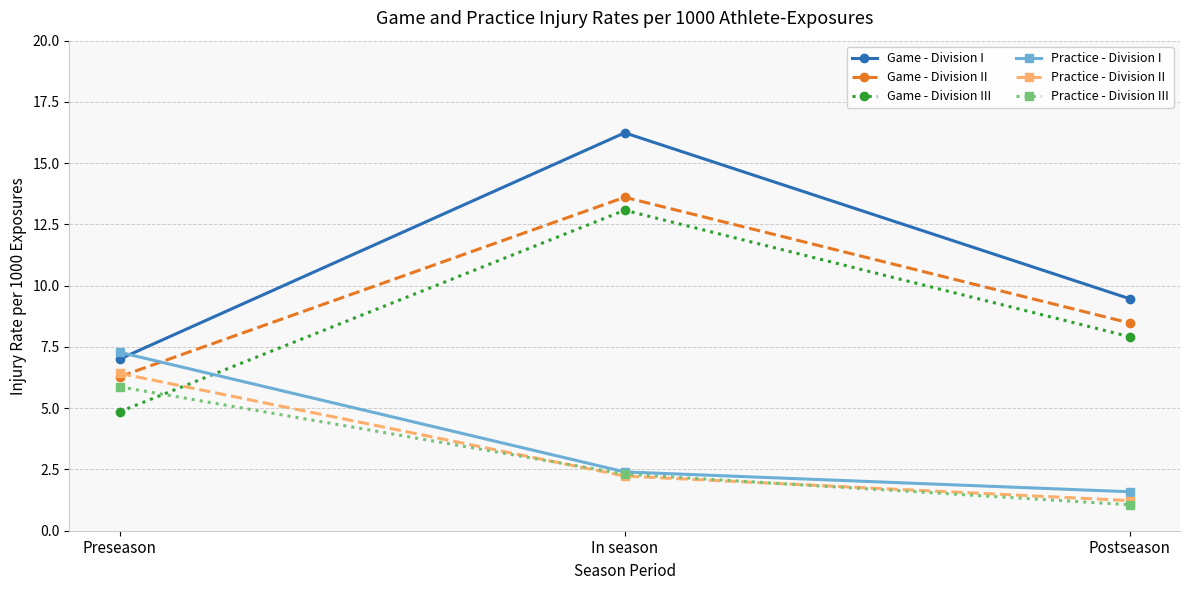

How many lines are shown in the chart?

6